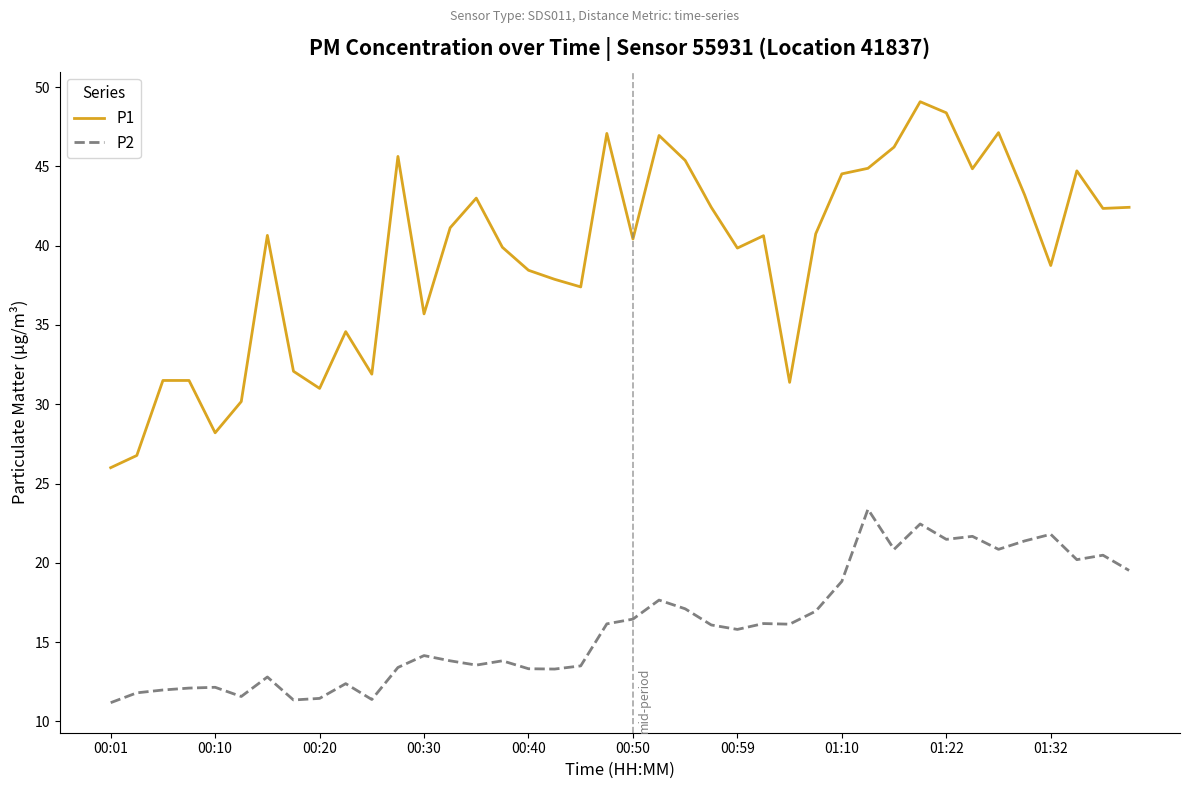

What is the greatest value displayed?

49.1